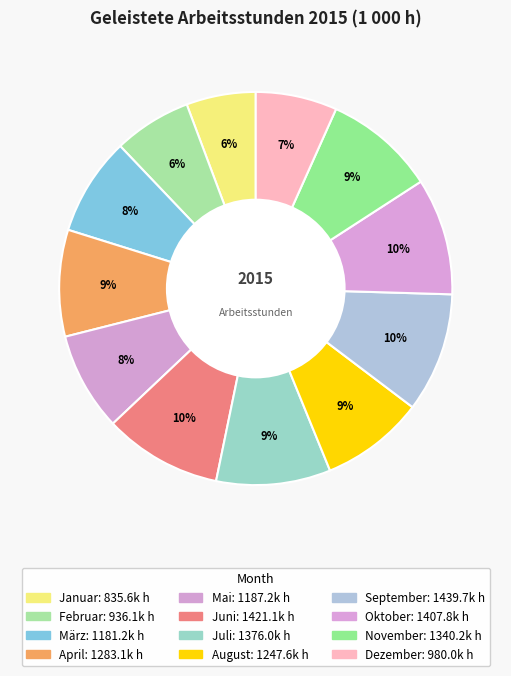

Count the number of slices in the pie.

12